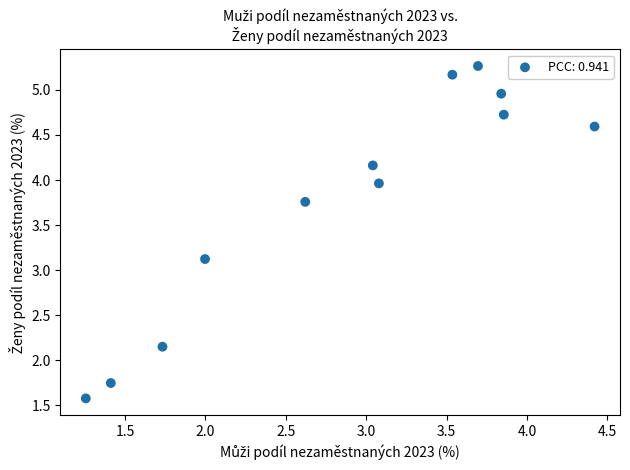

What is the average X value?

2.9